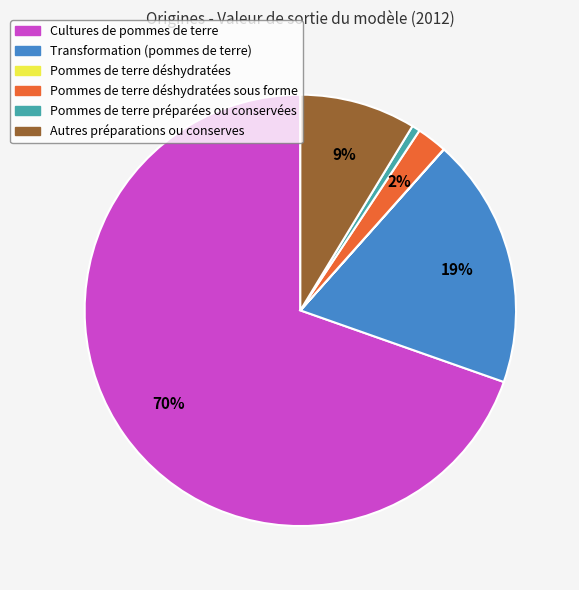

Is there any slice that represents more than half of the pie?

Yes